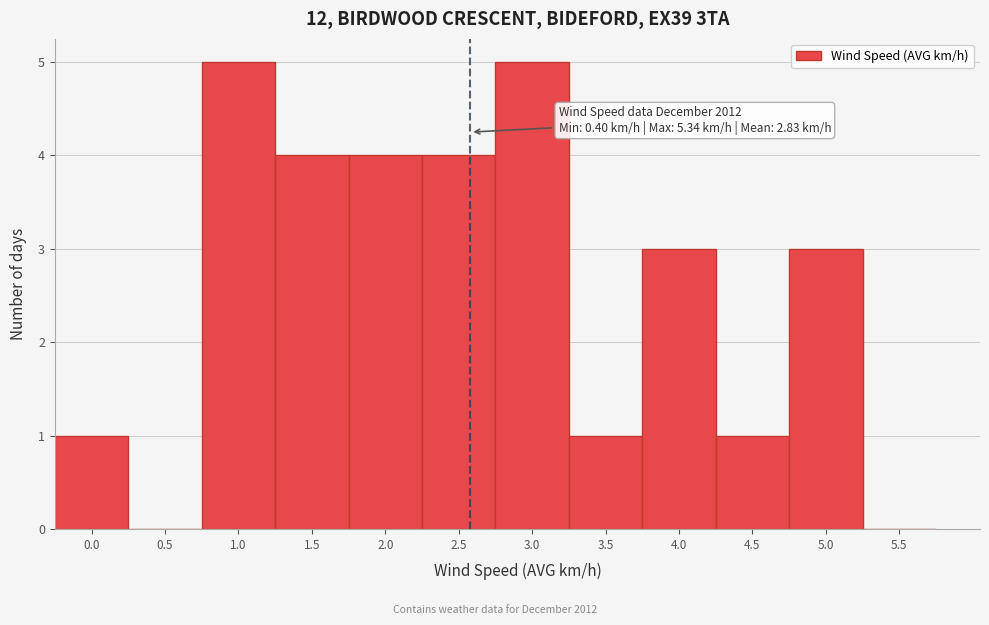

Reading left to right, what are all the values shown in this chart?

0.0=1	0.5=0	1.0=5	1.5=4	2.0=4	2.5=4	3.0=5	3.5=1	4.0=3	4.5=1	5.0=3	5.5=0